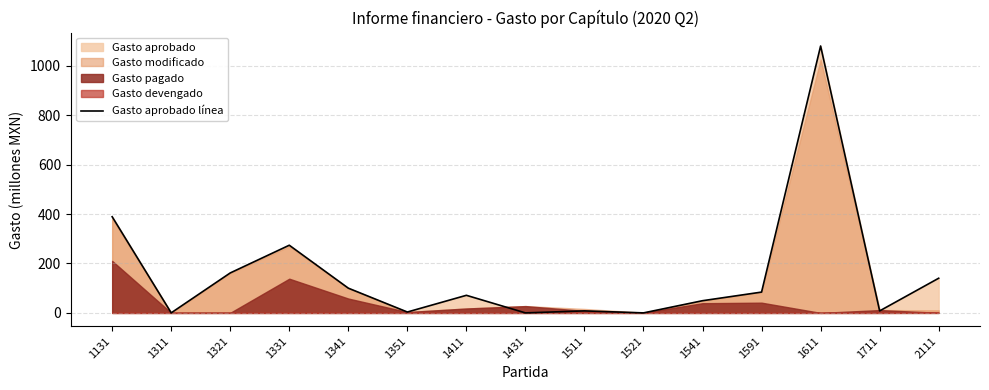

What is the sum of the values at 1351 and 1711?

11.6